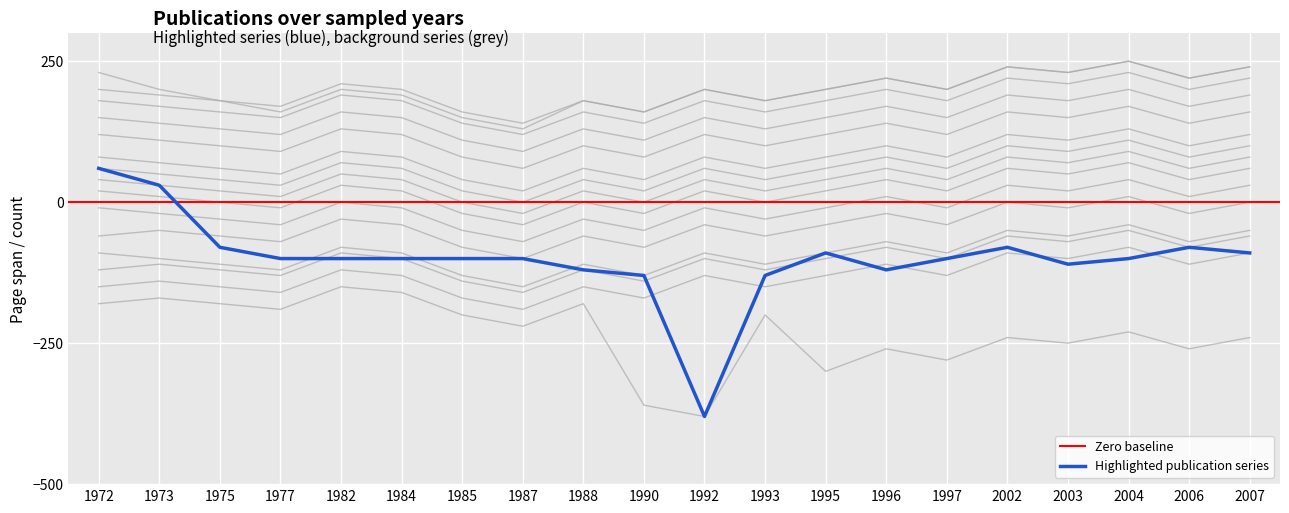

True or false: Publications per year (count) and Background B cross at least once.

True